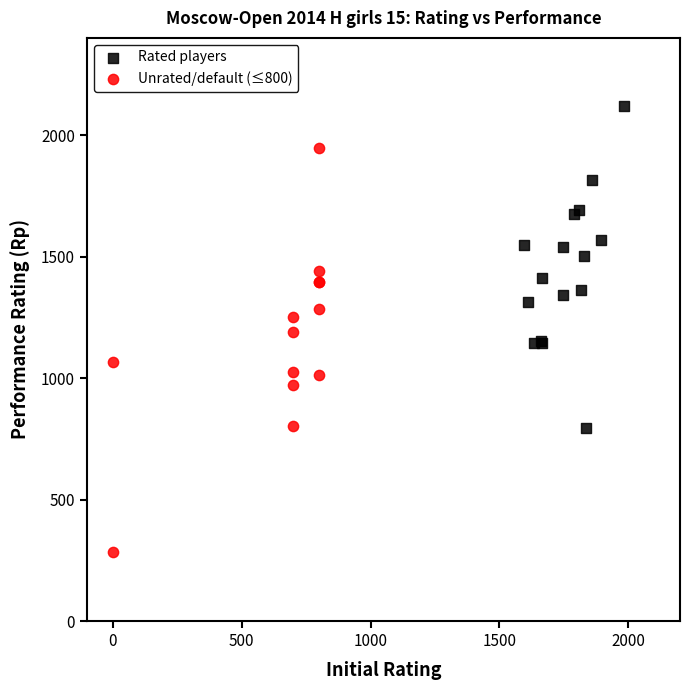

Which series reaches the minimum Y coordinate?

Unrated/default (≤800)